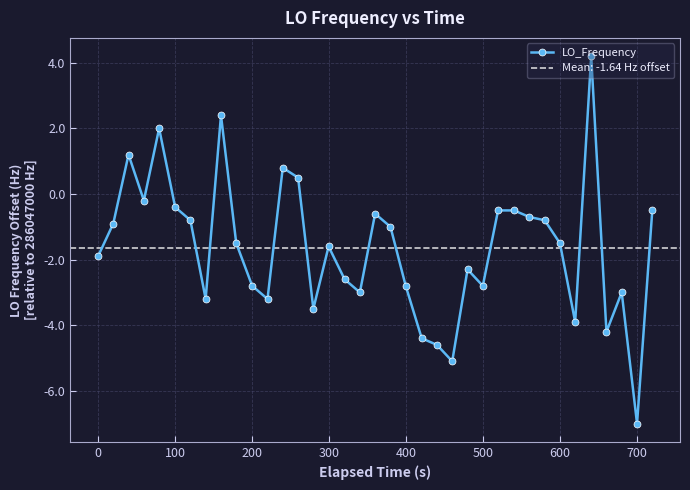

What is the maximum value shown in the chart?

4.2